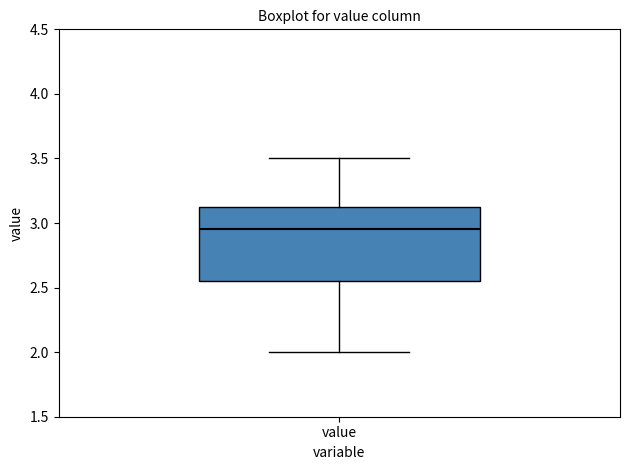

Read this box plot against the y-axis: the position of the median line, the range covered by the box, and the ends of both whiskers. The values are not printed on the chart, so give them approximately, as read against the axis.

median 2.95, box 2.55 to 3.15, whiskers 2.00 to 3.50